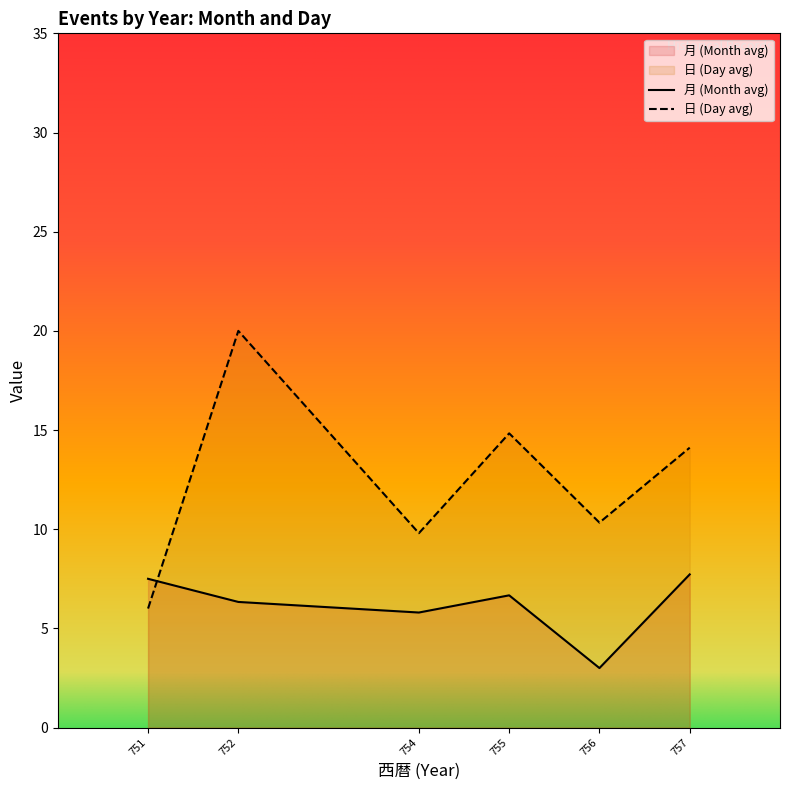

How many lines are shown in the chart?

2